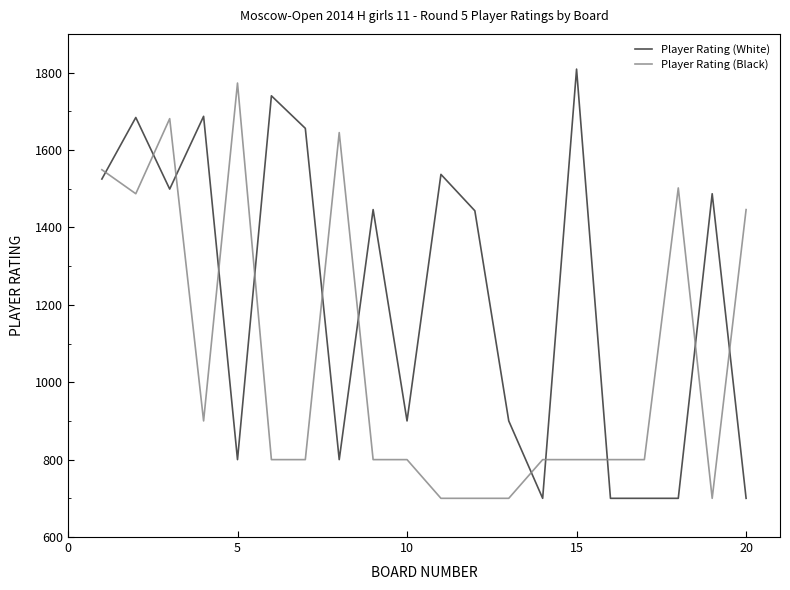

What is the sum of all Player Rating (White) values?

24413